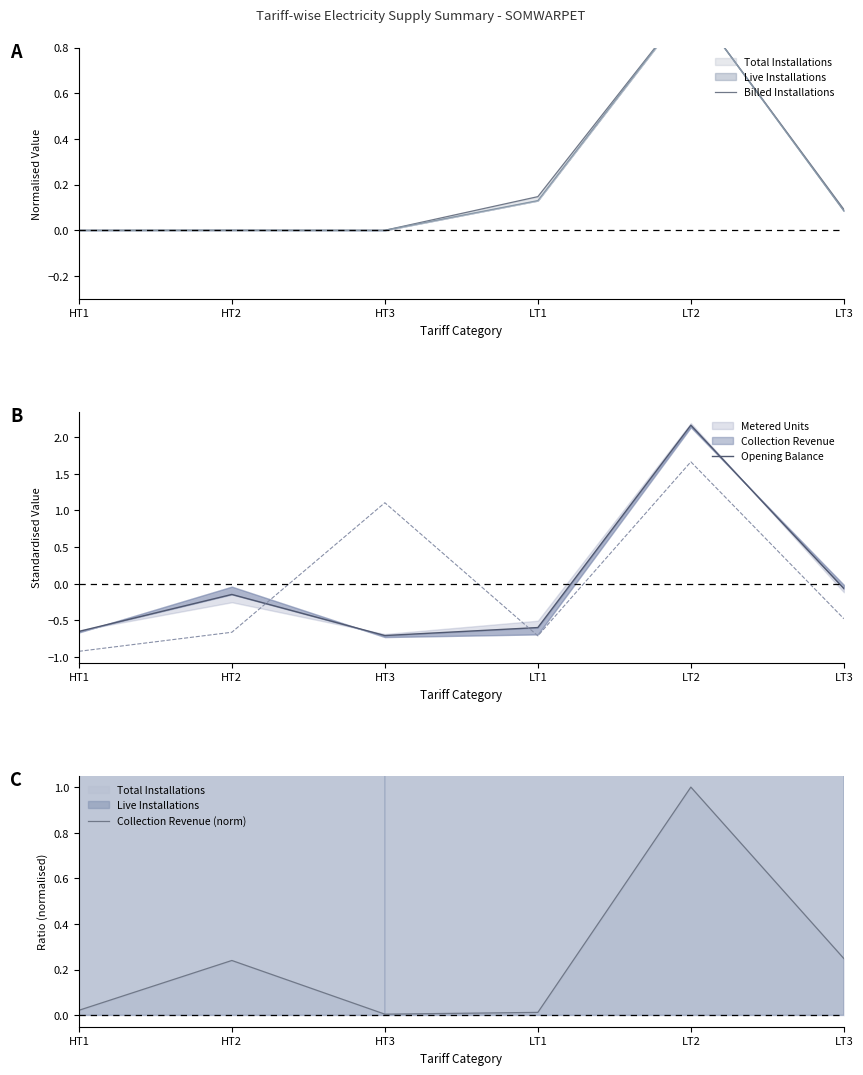

What is the highest value of the Opening Balance series?

2.2